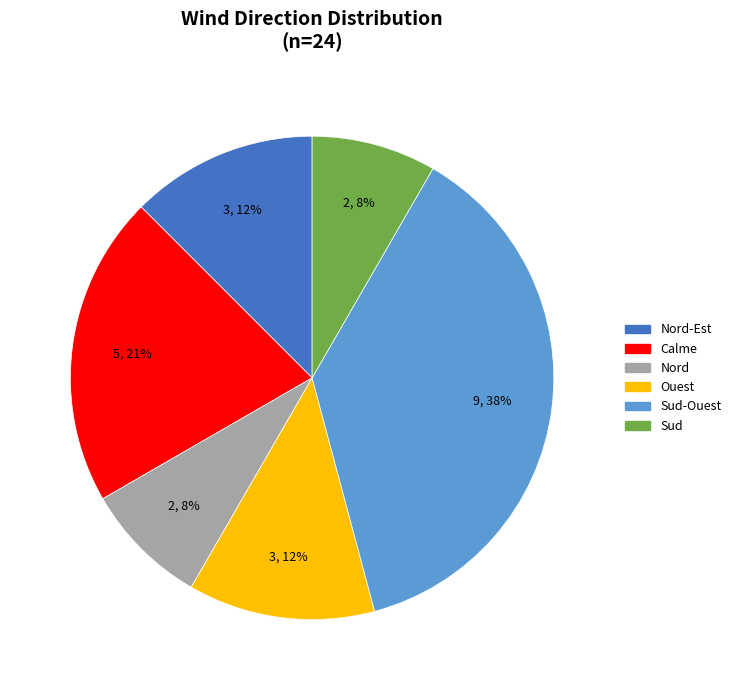

To the nearest percent, what is the average slice percentage?

17%